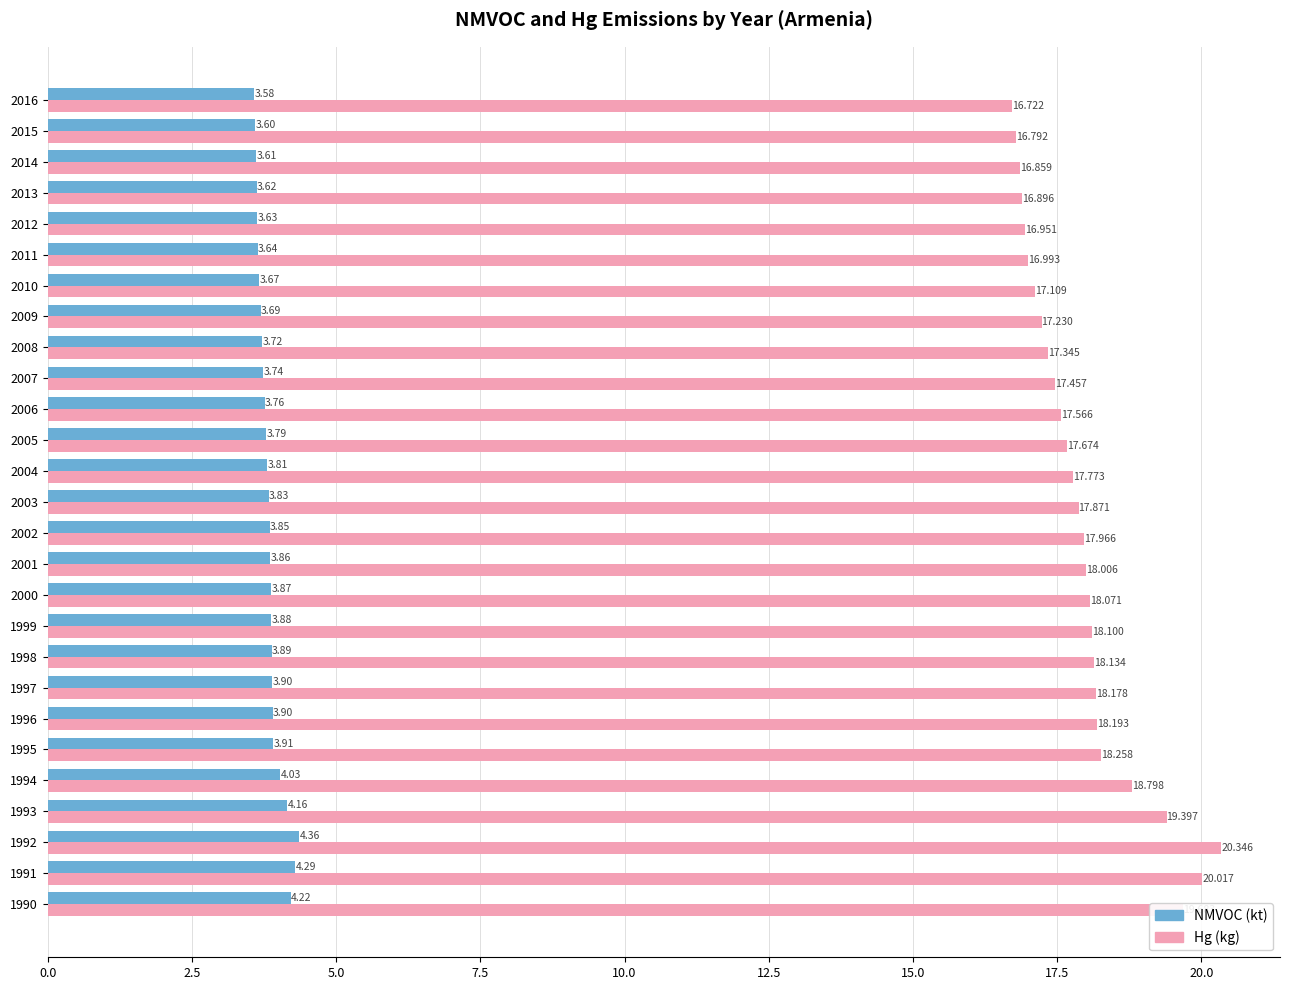

At 2008, list the series in order from largest to smallest.

Hg (kg), NMVOC (kt)